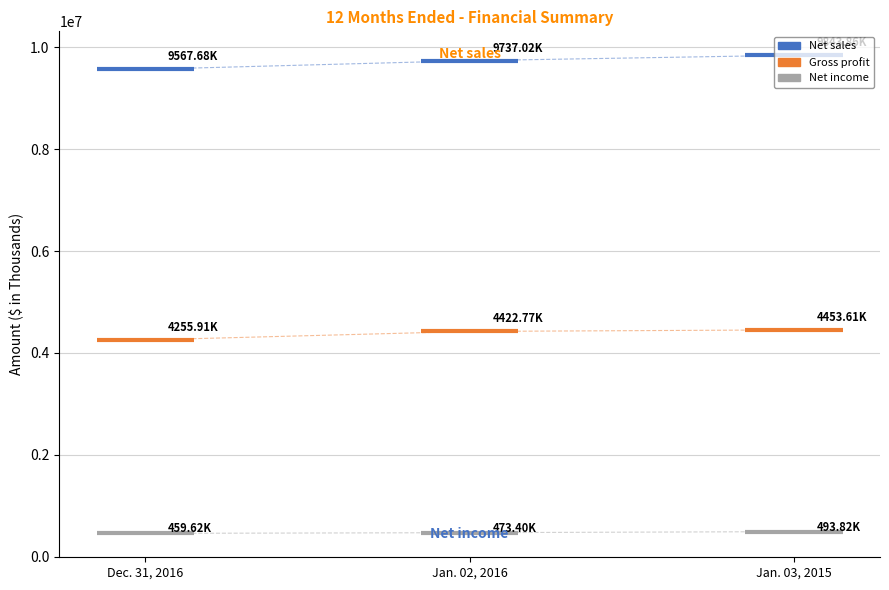

Across all data points, what is the average Y value?

4761072